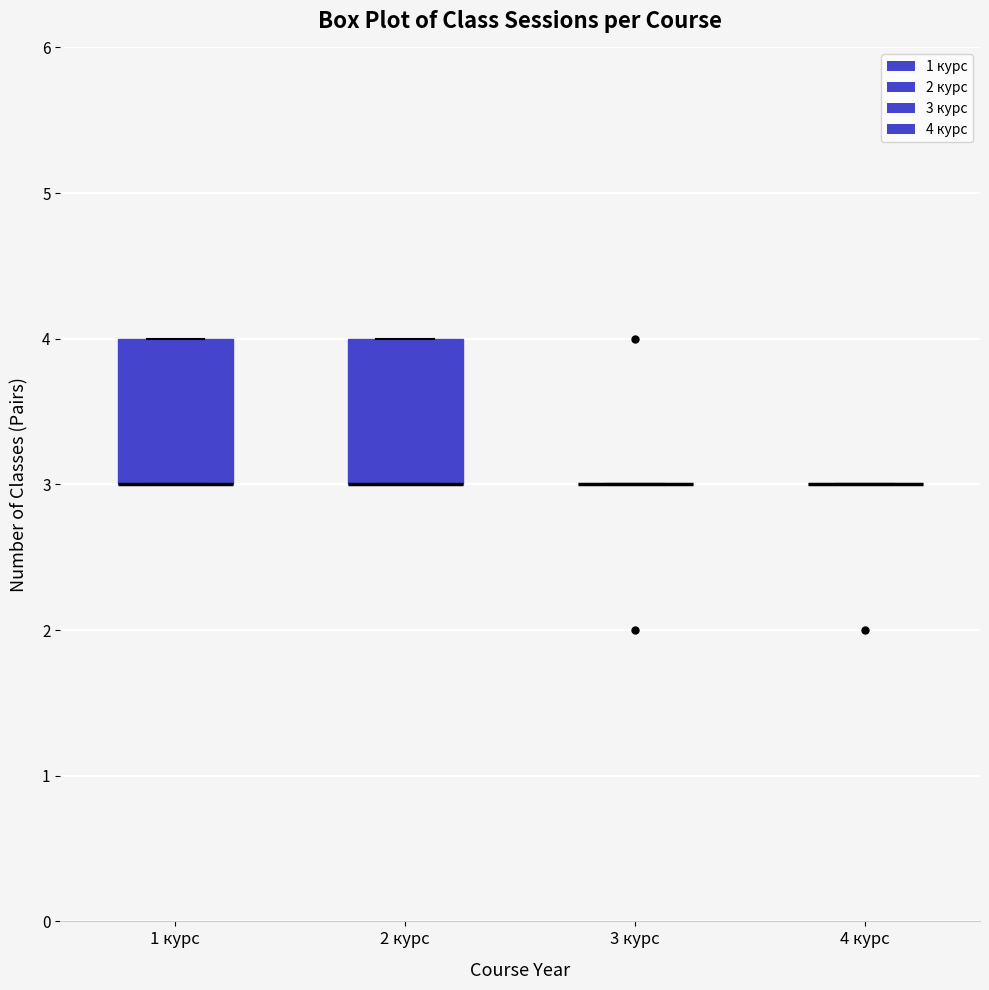

Where is the lower edge of the box for 1 курс on the y-axis? The values are not printed on the chart, so give them approximately, as read against the axis.

3